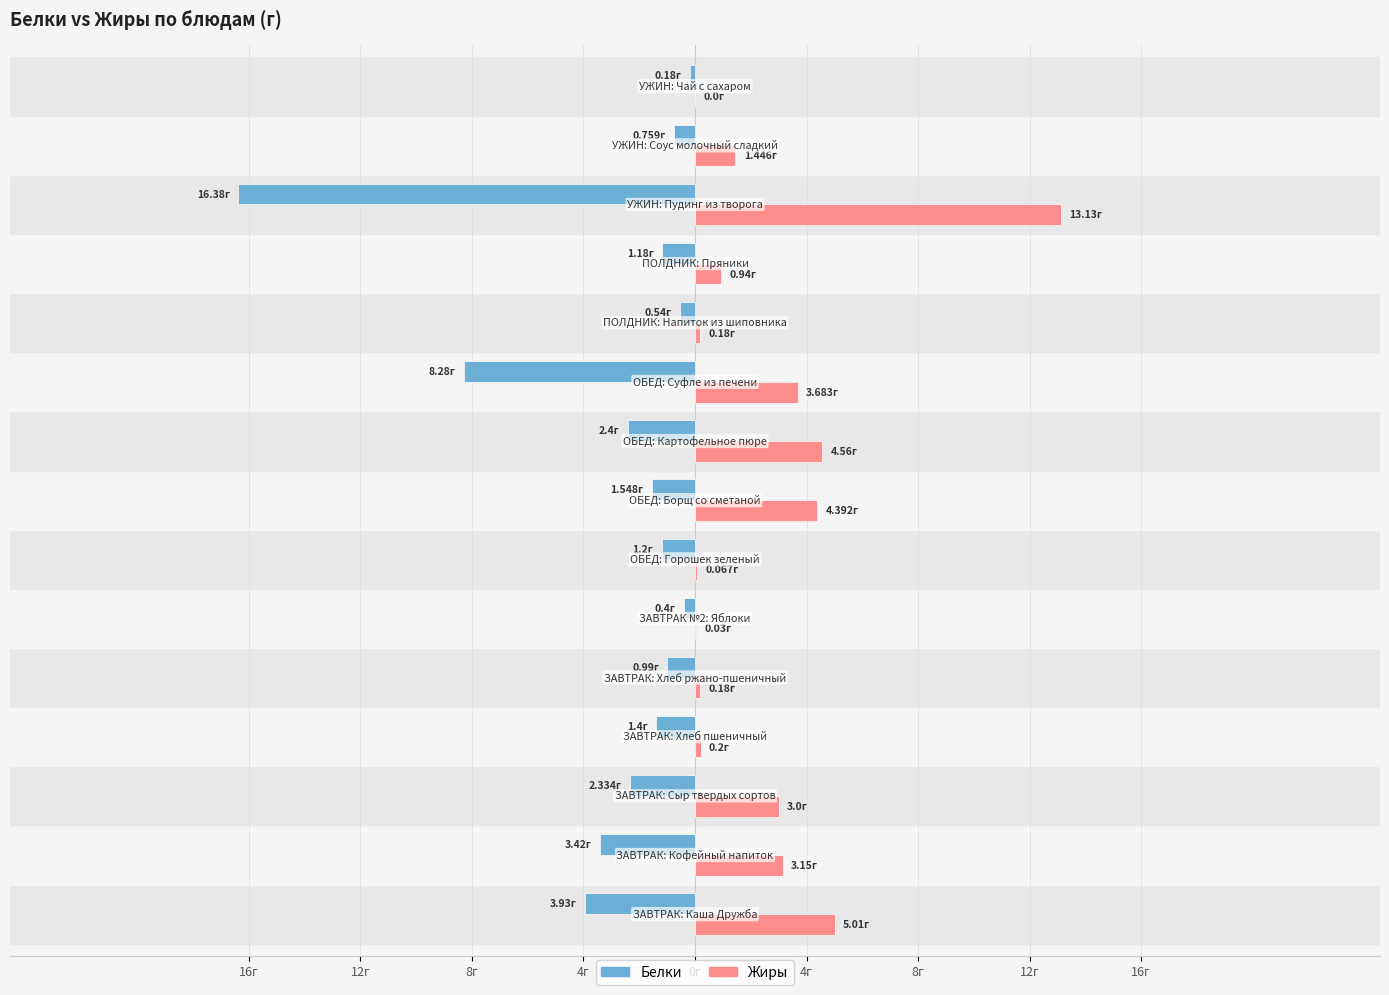

What are all the series names shown in the legend?

Белки, Жиры